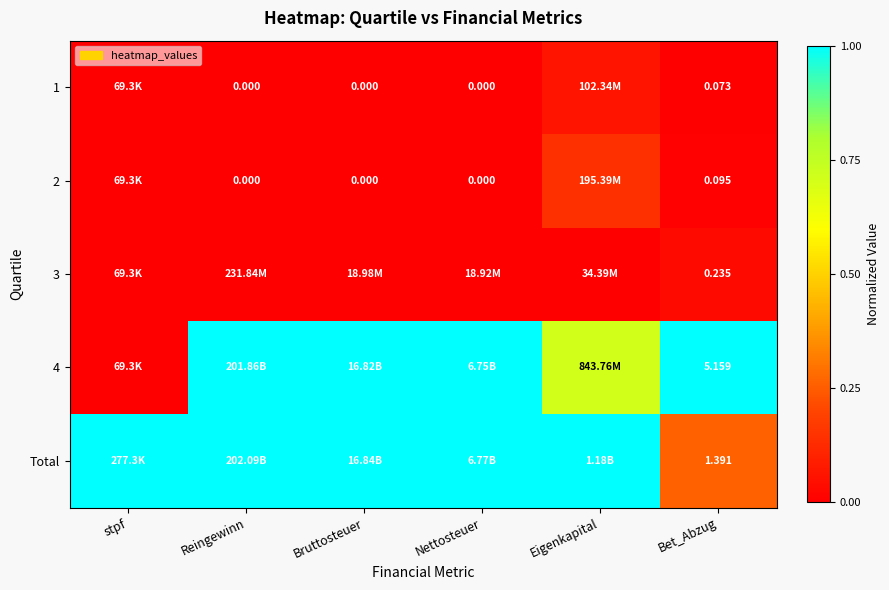

What is the difference between the highest and lowest values at Bet_Abzug?

5.1